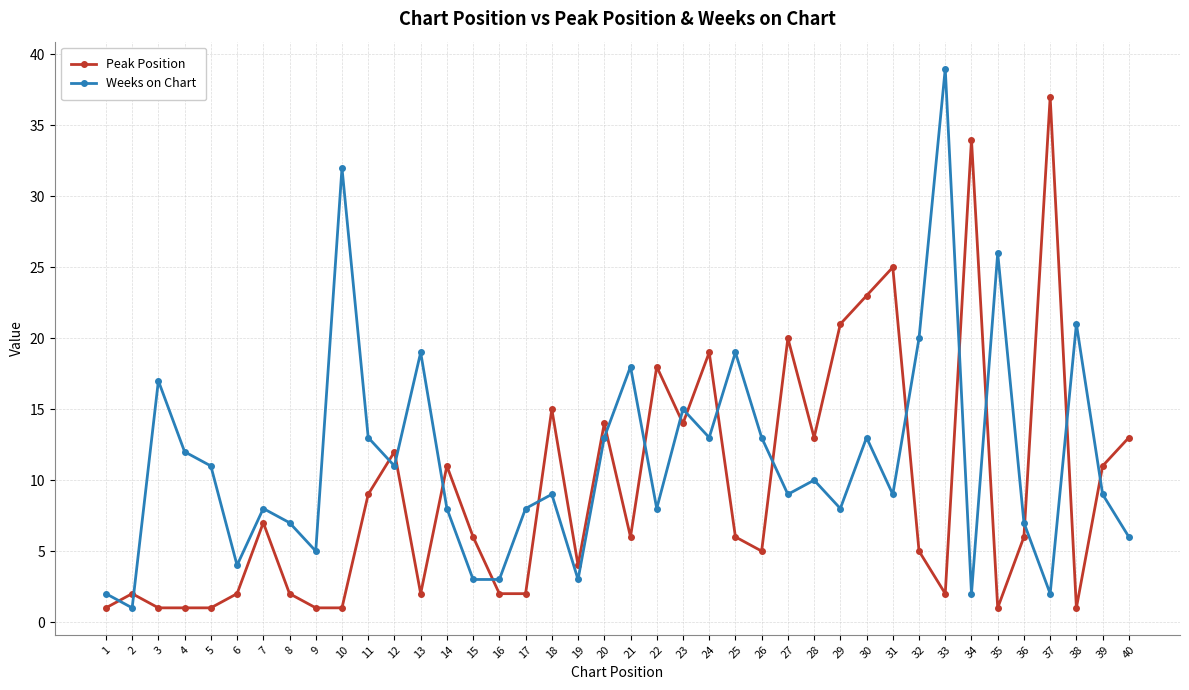

Rank the series at 35 from highest to lowest value.

Weeks on Chart, Peak Position